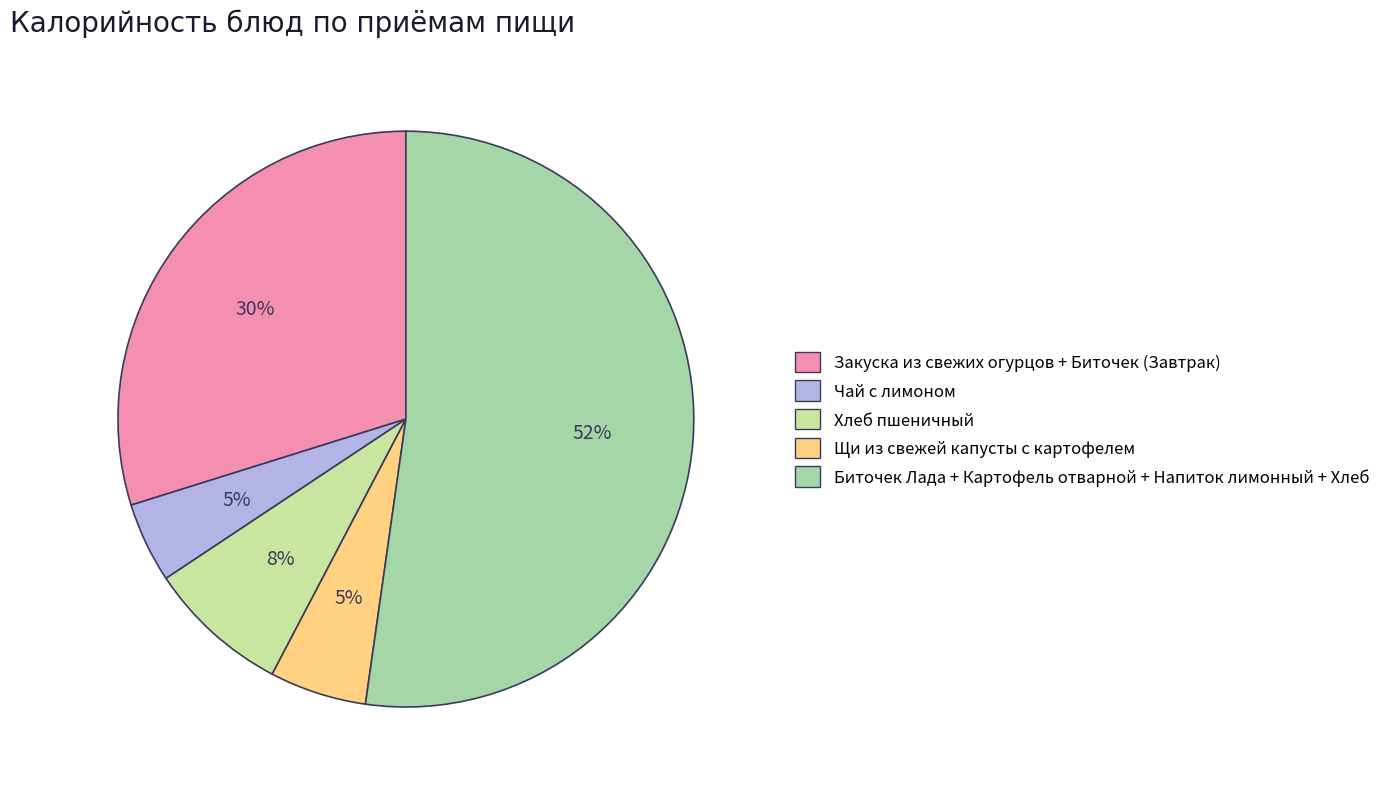

The Щи из свежей капусты с картофелем slice represents 1% of the pie. True or false?

False